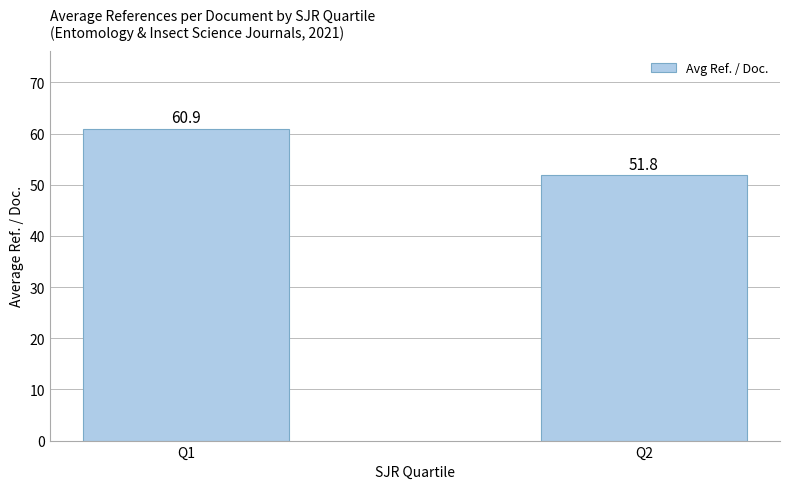

Rank the categories by value from lowest to highest.

Q2, Q1